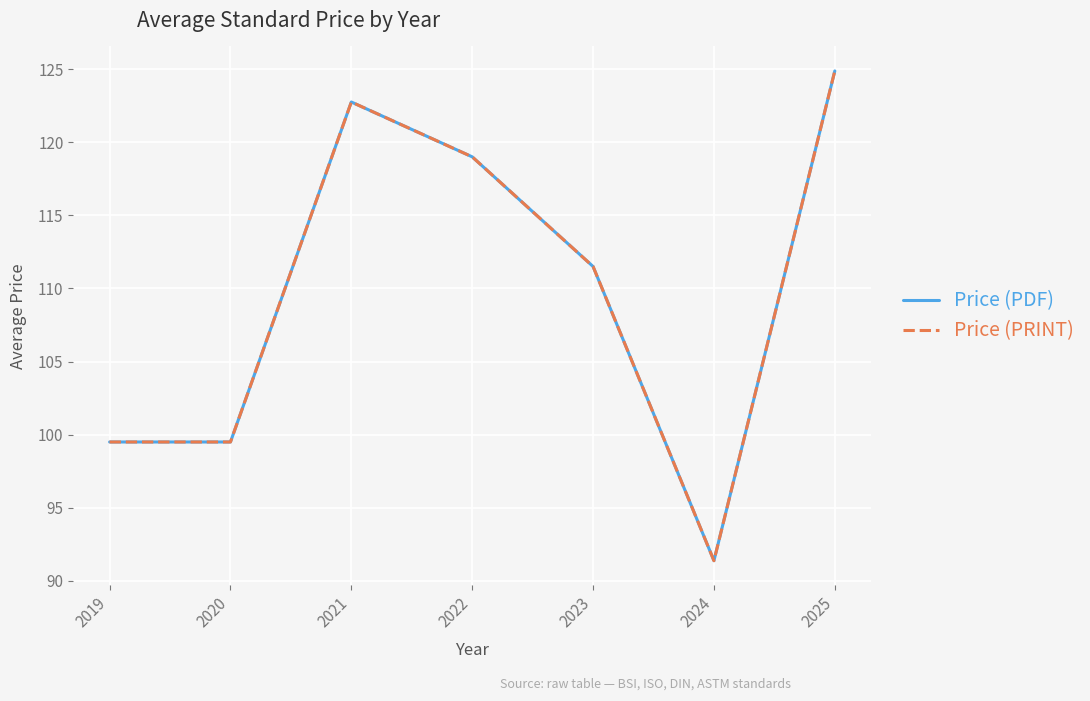

True or false: Price (PDF) and Price (PRINT) intersect in this chart.

False